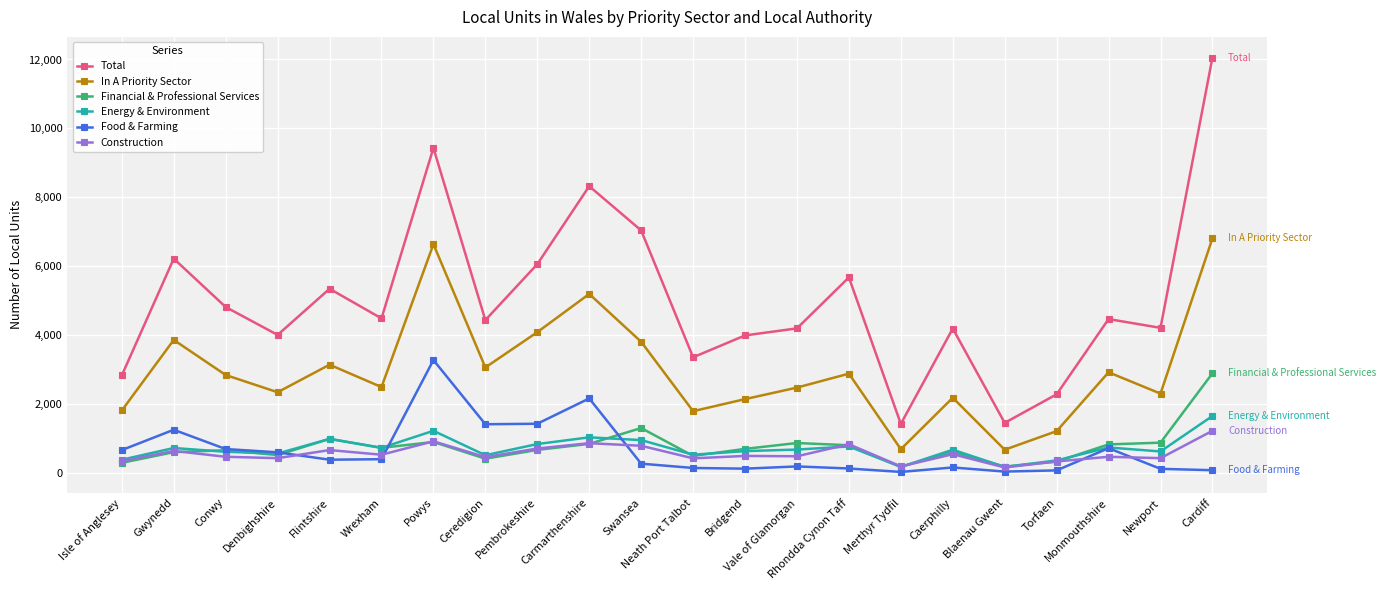

What is the difference between the highest and lowest values at Denbighshire?

3580